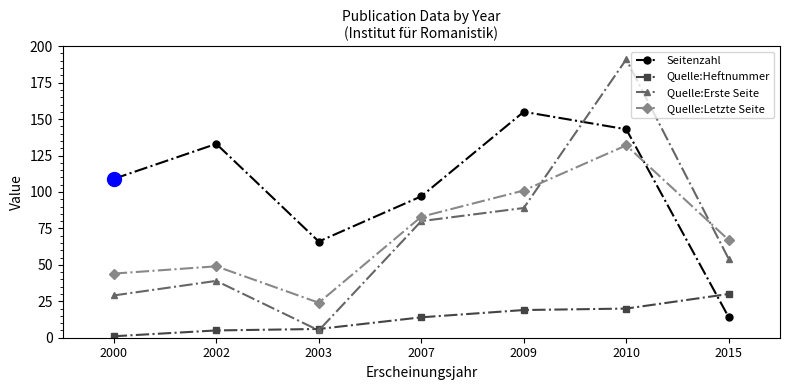

Reading left to right, what are all the values shown in this chart?

Seitenzahl: 2000=109	2002=133	2003=66	2007=97	2009=155	2010=143	2015=14
Quelle:Heftnummer: 2000=1	2002=5	2003=6	2007=14	2009=19	2010=20	2015=30
Quelle:Erste Seite: 2000=29	2002=39	2003=5	2007=80	2009=89	2010=191	2015=54
Quelle:Letzte Seite: 2000=44	2002=49	2003=24	2007=83	2009=101	2010=132	2015=67